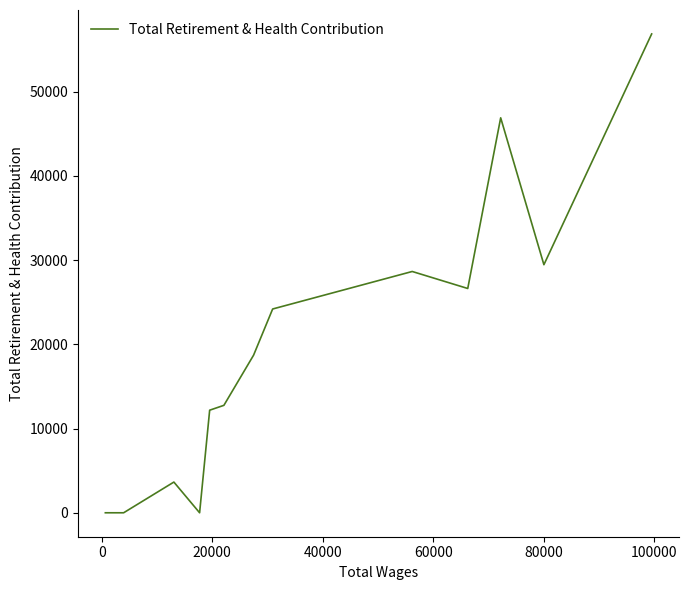

What is the maximum value shown in the chart?

56835